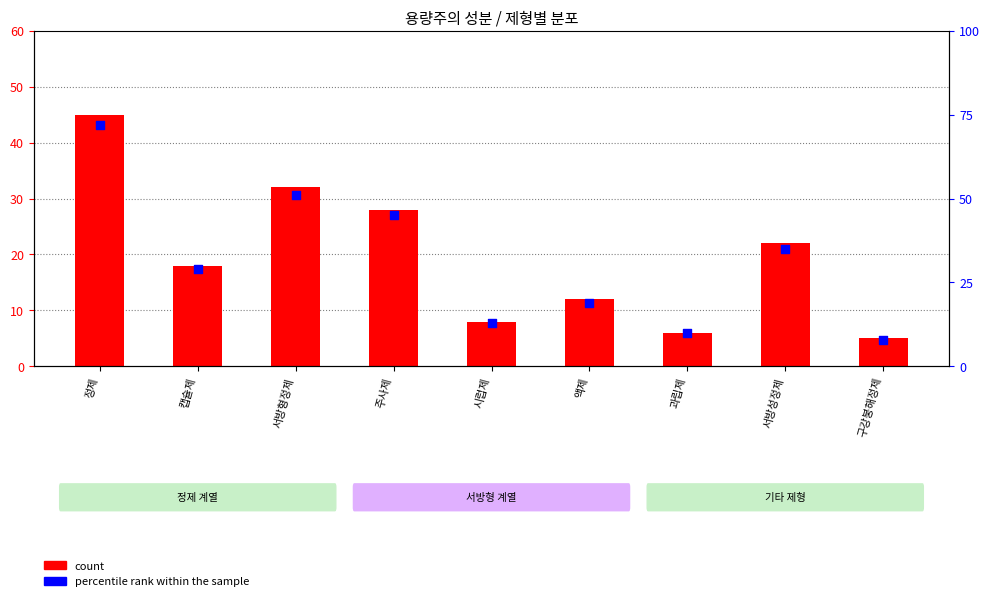

What are all the series names shown in the legend?

count, percentile rank within the sample